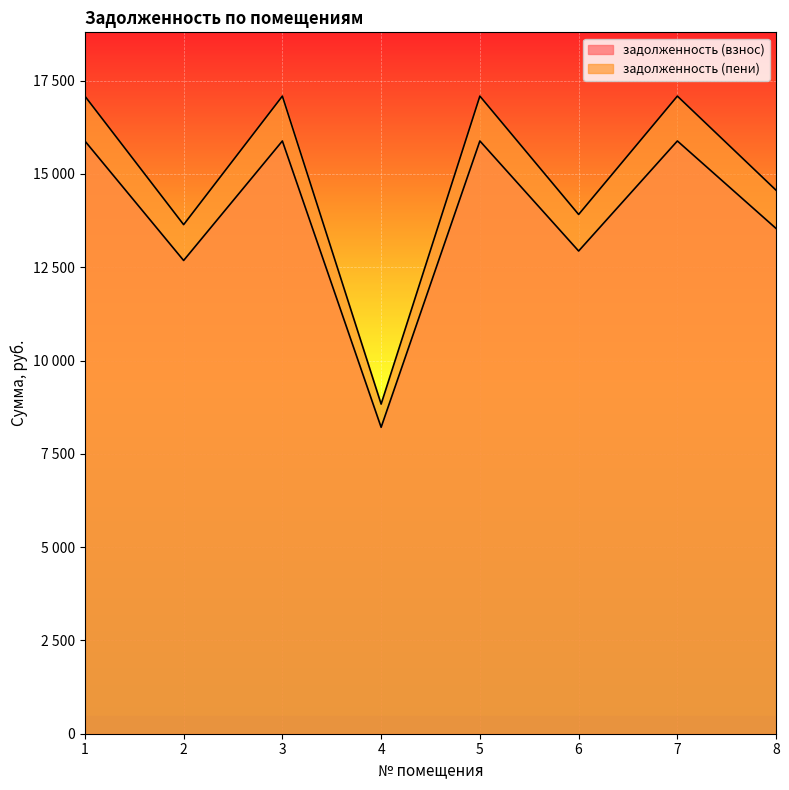

Reading right to left, transcribe all the data shown in this chart.

задолженность (взнос): 8=13536.3	7=15882.2	6=12934.0	5=15882.2	4=8210.5	3=15882.2	2=12680.4	1=15882.2
задолженность (пени): 8=14561.1	7=17084.6	6=13913.2	5=17084.6	4=8832.1	3=17084.6	2=13640.4	1=17084.6